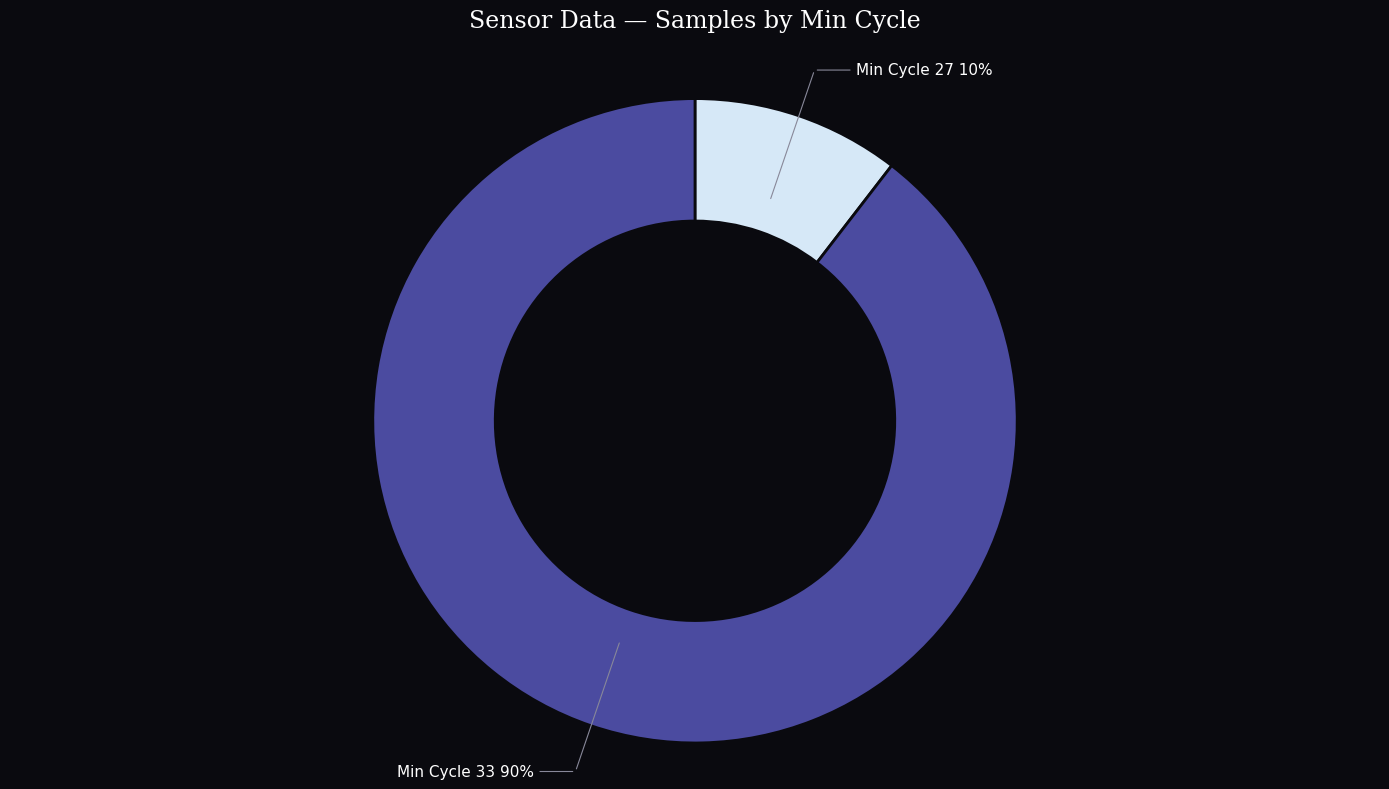

To the nearest percent, what is the average slice percentage?

50%